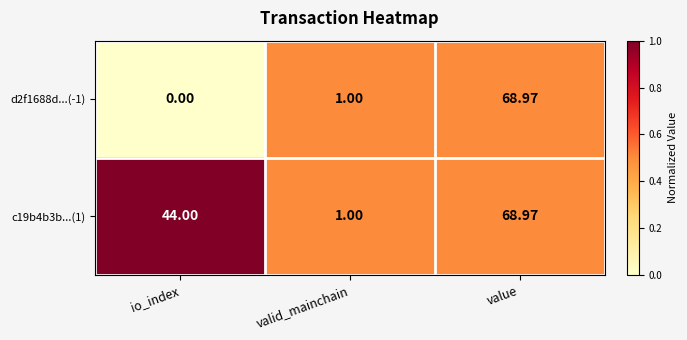

At which label is d2f1688d...(-1) closest to 34?

valid_mainchain